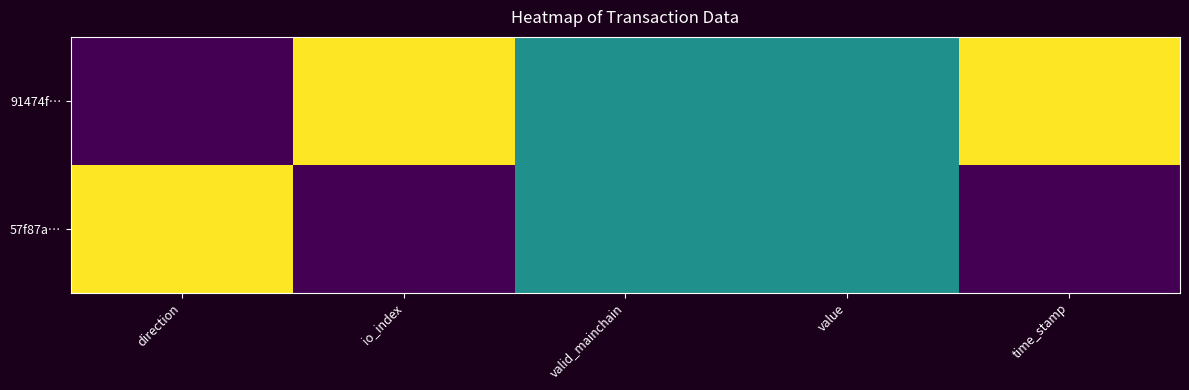

Rank the series by their maximum value, from lowest to highest.

91474f…, 57f87a…